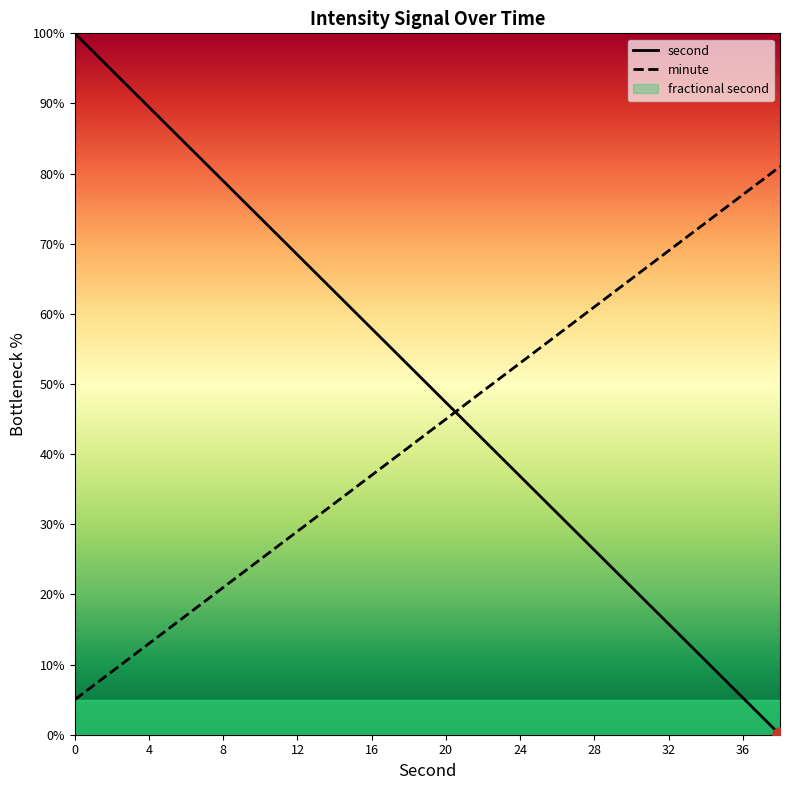

Which series reaches the minimum Y coordinate?

second